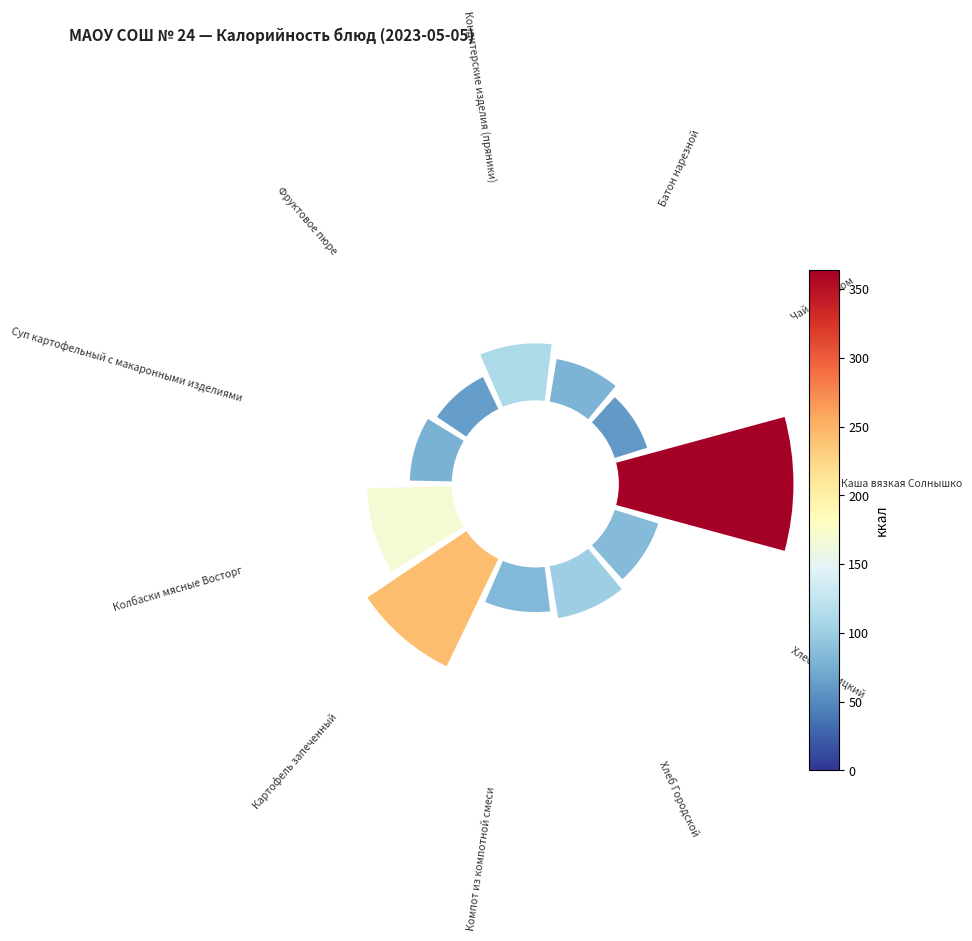

Does the chart contain any negative values?

No